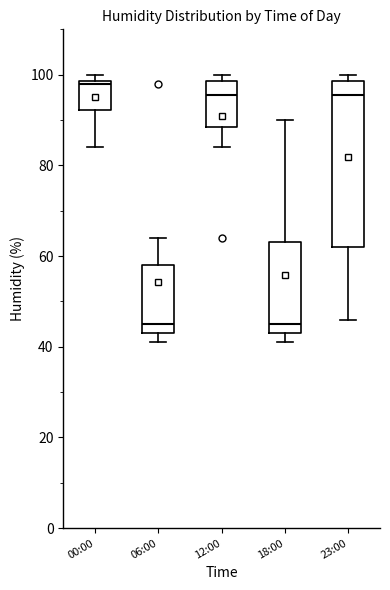

Reading left to right, read every box against the y-axis: the position of its median line, the range the box covers, and the ends of its whiskers. The values are not printed on the chart, so give them approximately, as read against the axis.

00:00: median 98, box 92 to 98, whiskers 84 to 100
06:00: median 46, box 44 to 58, whiskers 42 to 64
12:00: median 96, box 88 to 98, whiskers 84 to 100
18:00: median 46, box 44 to 64, whiskers 42 to 90
23:00: median 96, box 62 to 98, whiskers 46 to 100